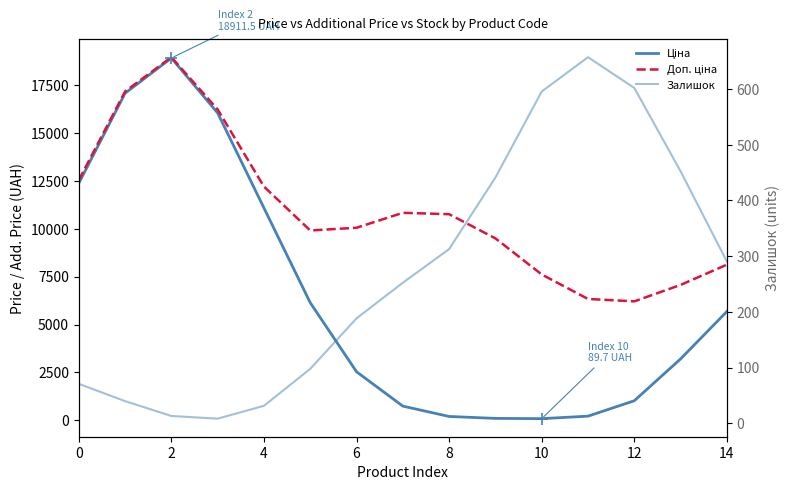

List the series in order of their peak value, lowest first.

Залишок, Ціна, Доп. ціна